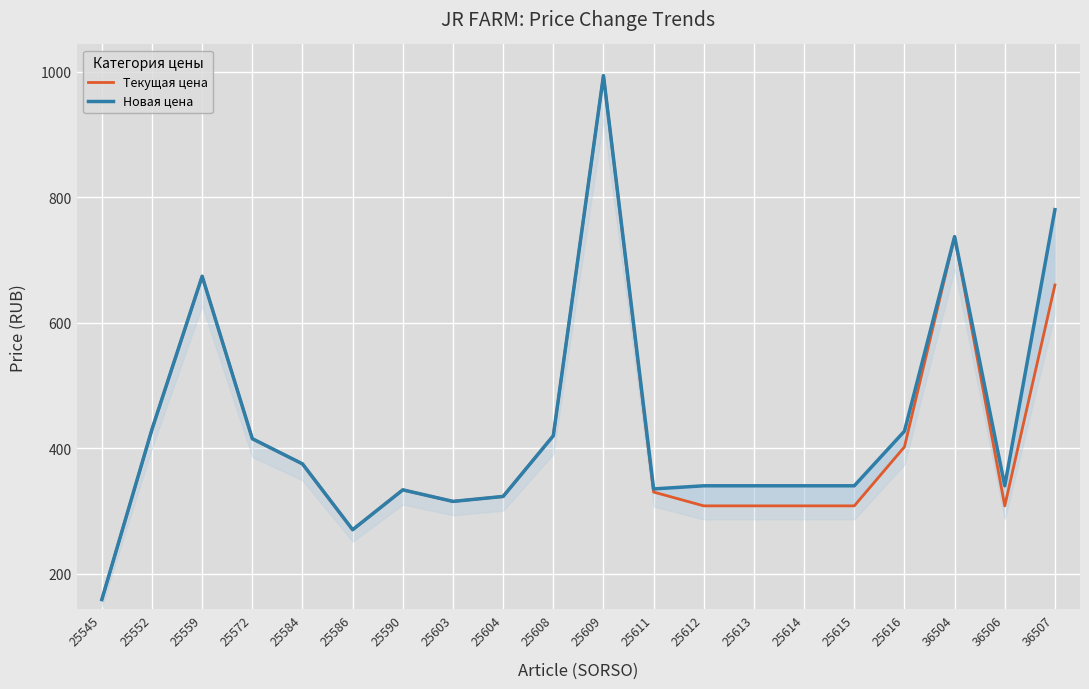

Which has a higher value, 25545 or 25586?

25586